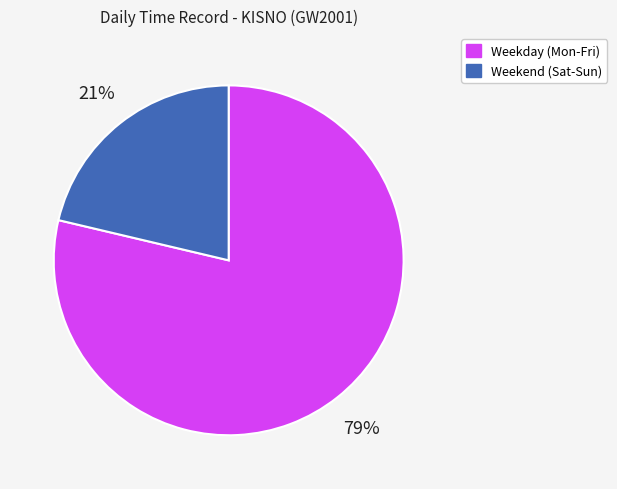

Is there any slice that represents more than half of the pie?

Yes